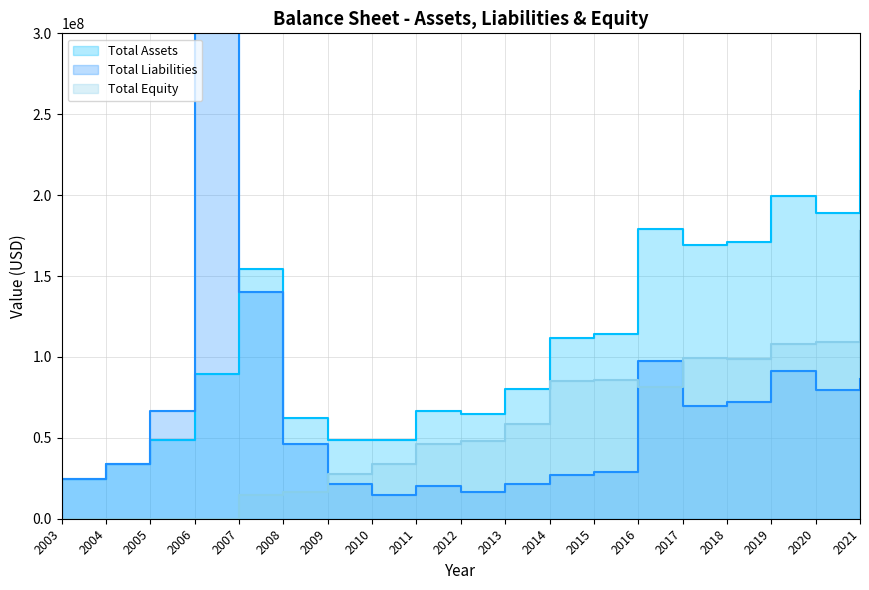

Is the value of Total Liabilities at 2004 greater than the value of Total Assets at 2006?

No